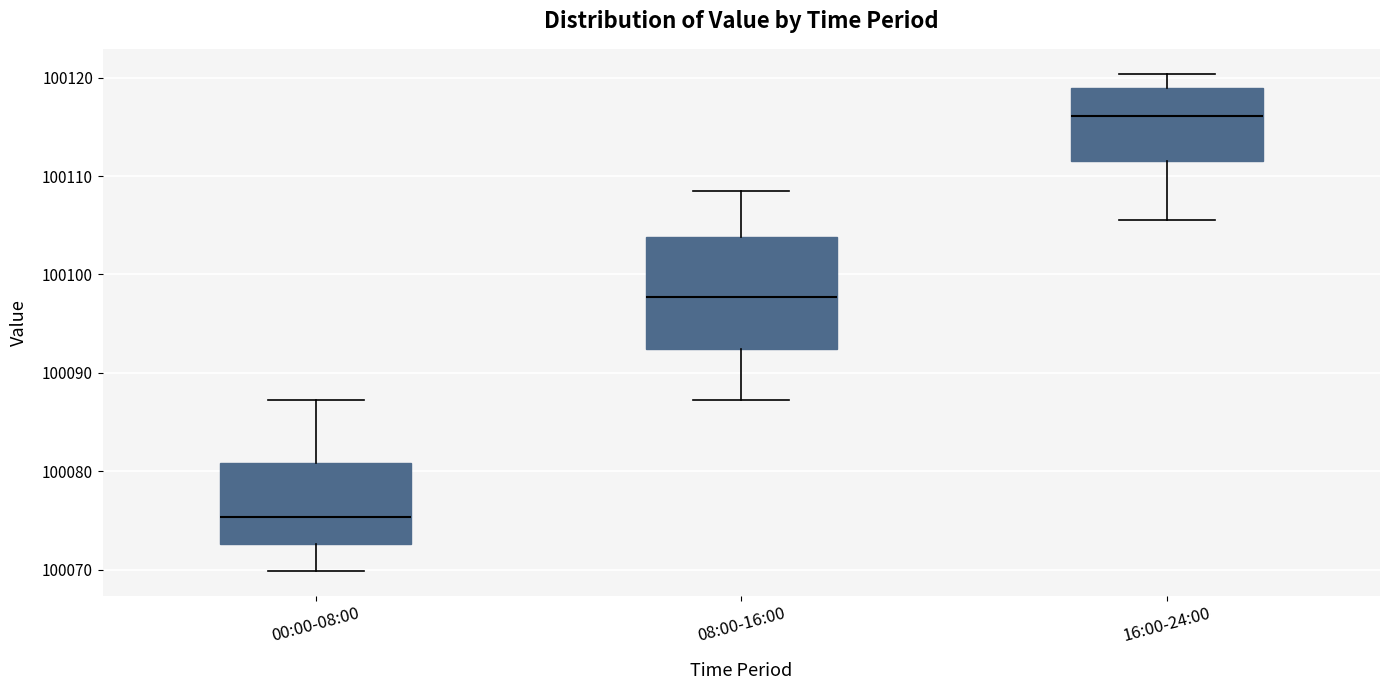

Where does the upper whisker of the box for 08:00-16:00 end on the y-axis? The values are not printed on the chart, so give them approximately, as read against the axis.

100109